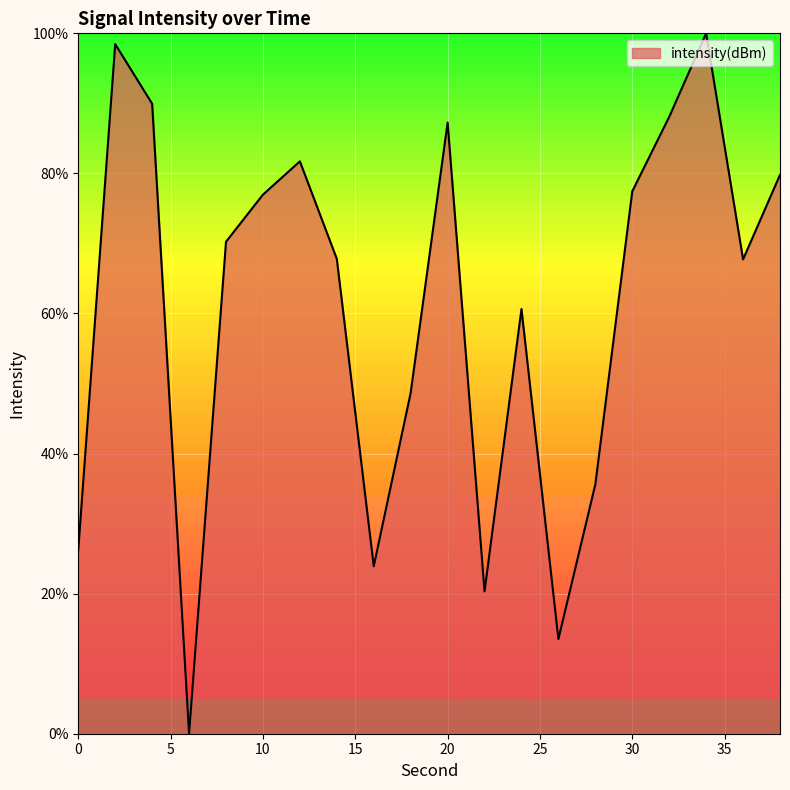

What is the difference between the maximum and minimum values?

100.0